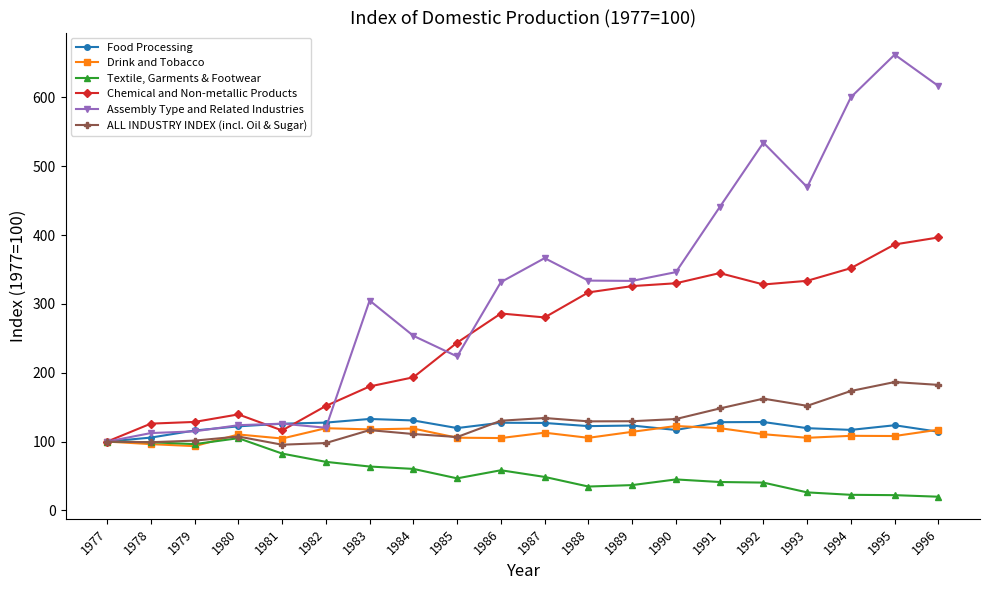

Between 1985 and 1995, which series saw the biggest shift?

Assembly Type and Related Industries